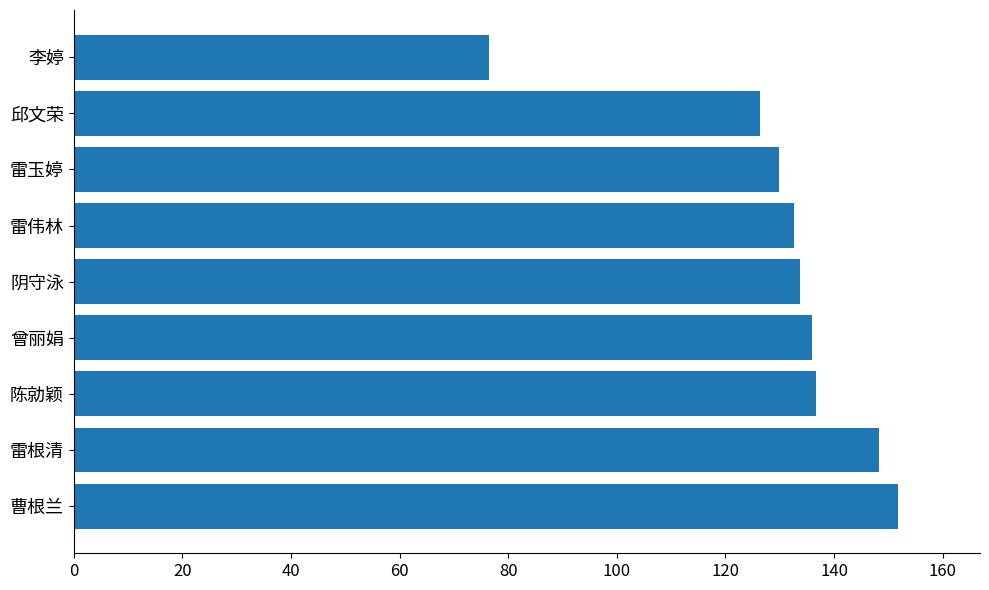

Are the bars grouped side by side (vs. stacked)?

No